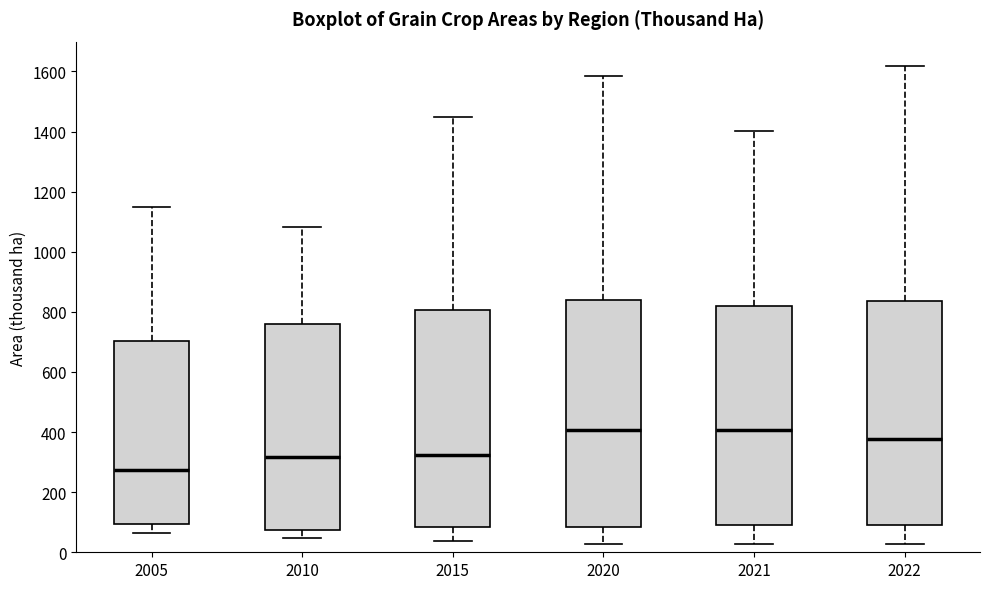

Reading left to right, transcribe this box plot: for each box, give where its median line is, the range the box spans, and where its two whiskers end, as read against the y-axis. The values are not printed on the chart, so give them approximately, as read against the axis.

2005: median 280, box 100 to 700, whiskers 60 to 1160
2010: median 320, box 80 to 760, whiskers 40 to 1080
2015: median 320, box 80 to 800, whiskers 40 to 1440
2020: median 400, box 80 to 840, whiskers 20 to 1580
2021: median 400, box 80 to 820, whiskers 20 to 1400
2022: median 380, box 100 to 840, whiskers 20 to 1620